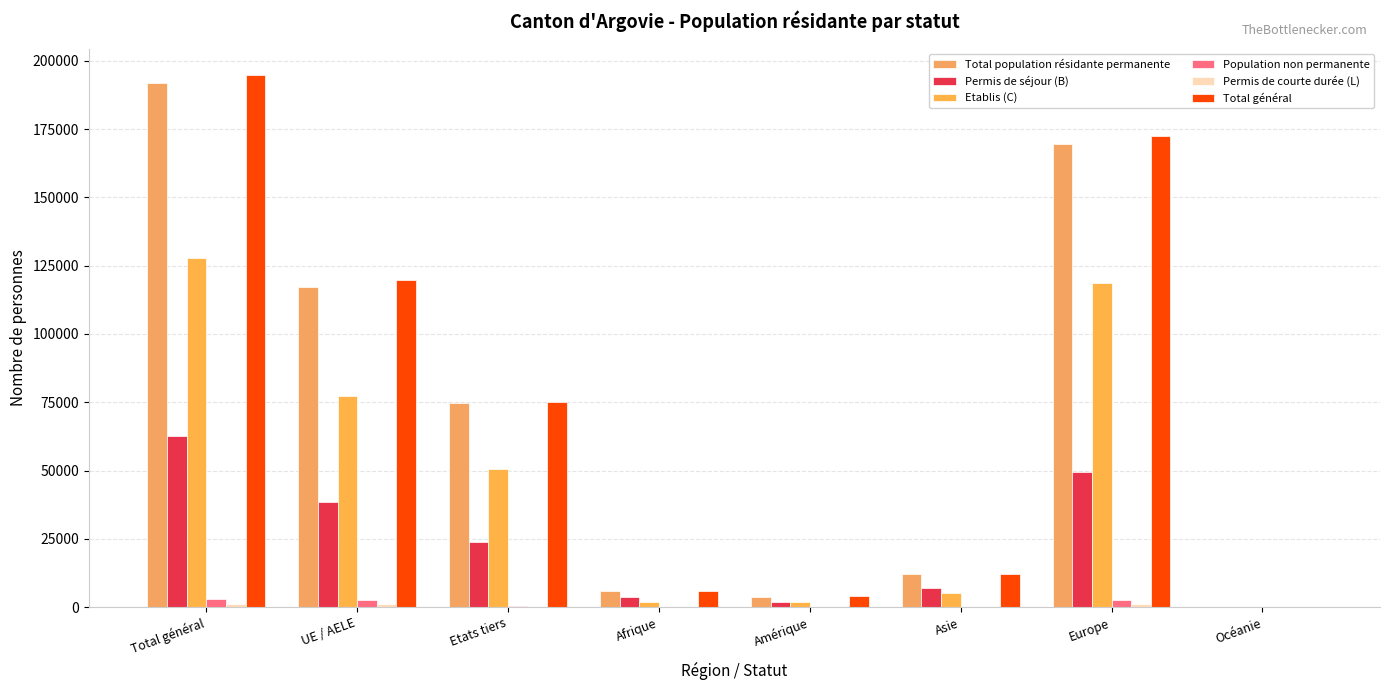

Between Etats tiers and Amérique, which is larger?

Etats tiers